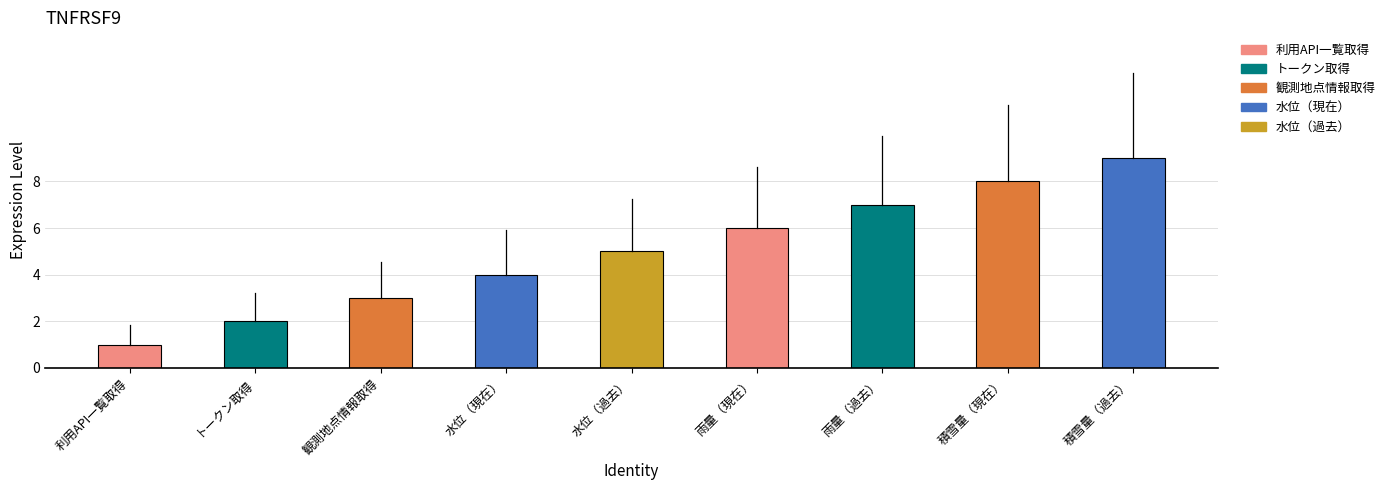

What is the sum of all values?

45